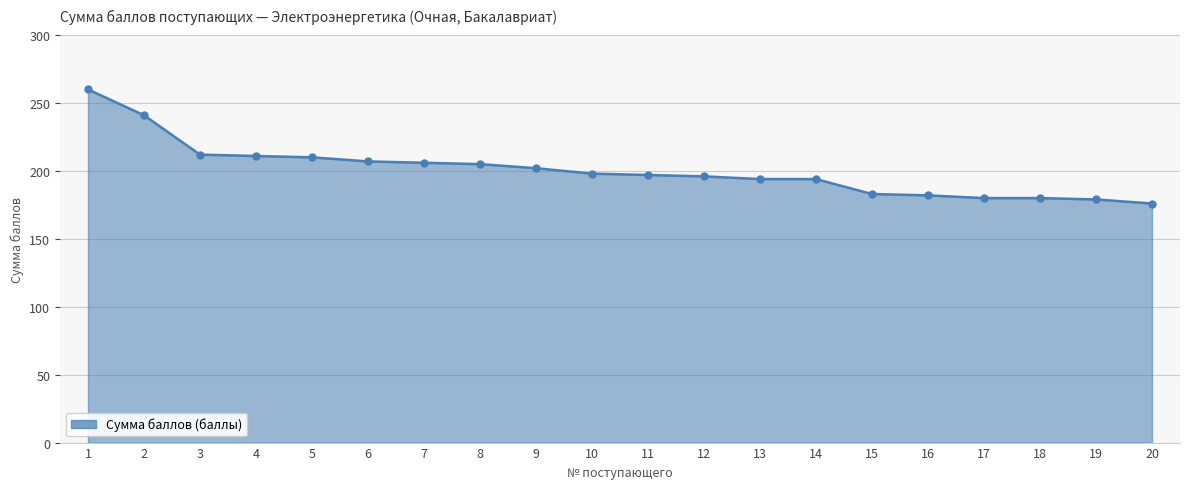

Is it true that the value at 5 is 122?

False